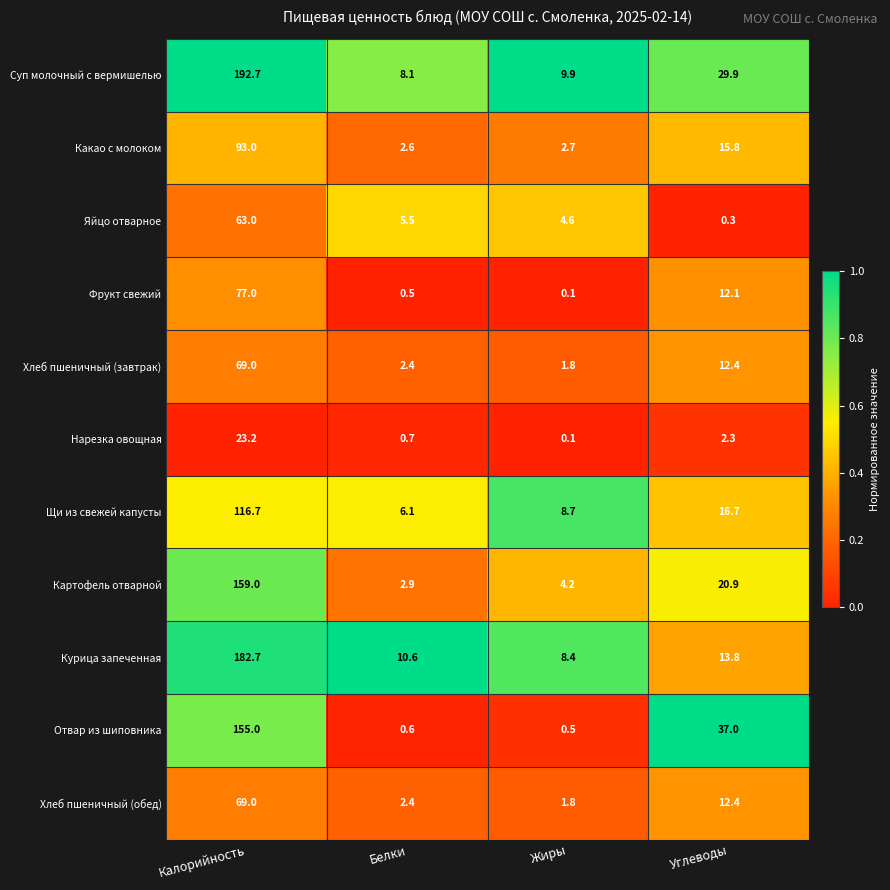

Is it true that Щи из свежей капусты equals 6.1 at Белки?

True